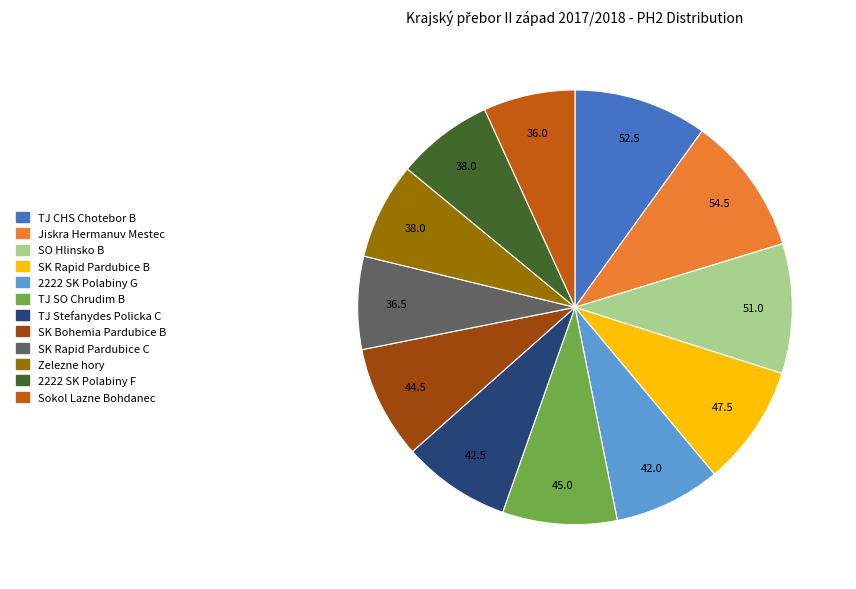

What is the ratio of the value at Zelezne hory to the value at SO Hlinsko B?

0.7